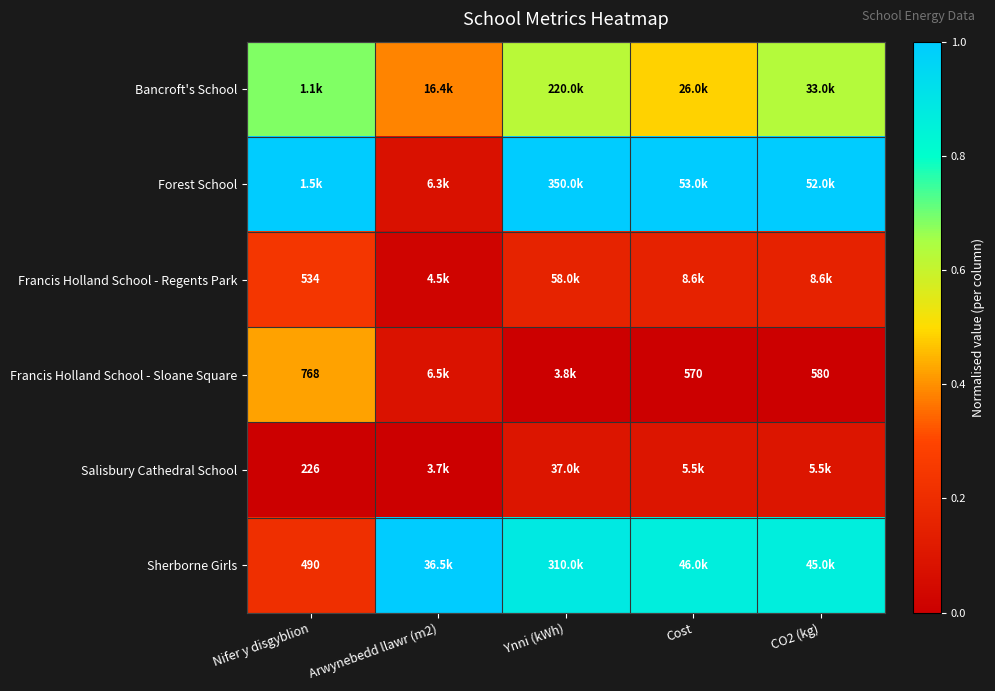

At how many categories does at least one series exceed 0?

5